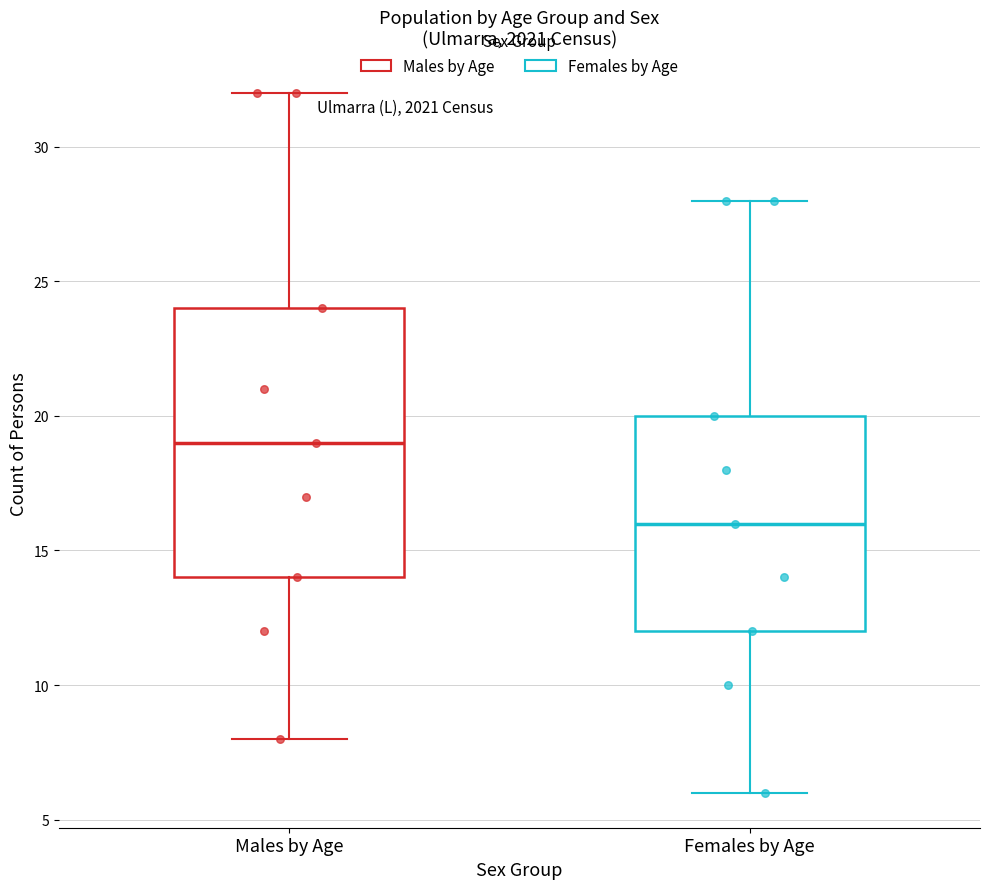

Which box's median line is the highest?

Males by Age